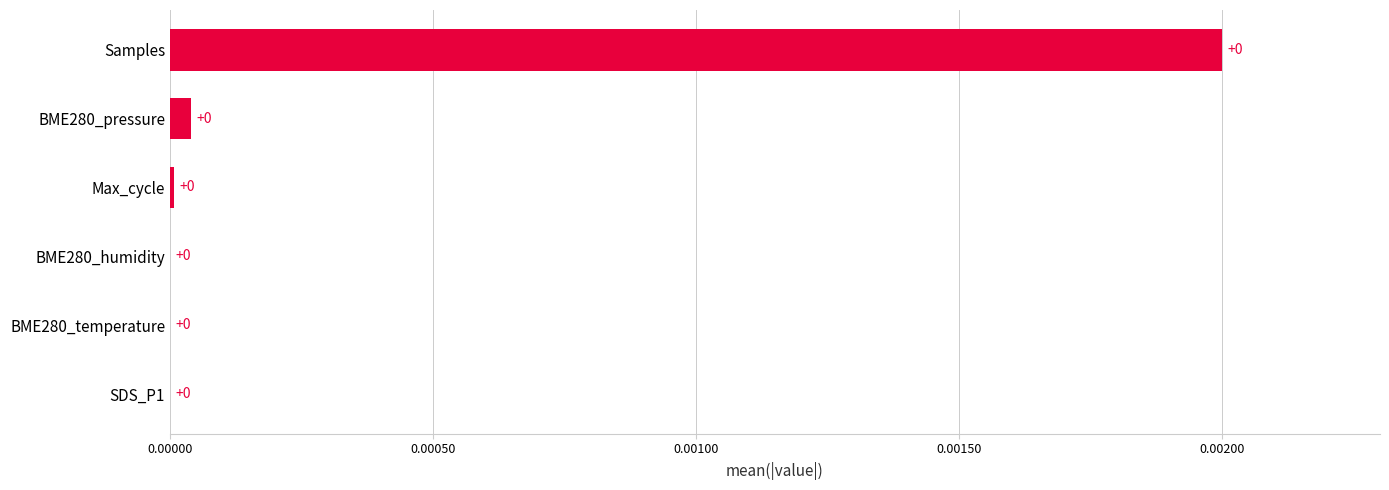

Are the bars grouped side by side (vs. stacked)?

No